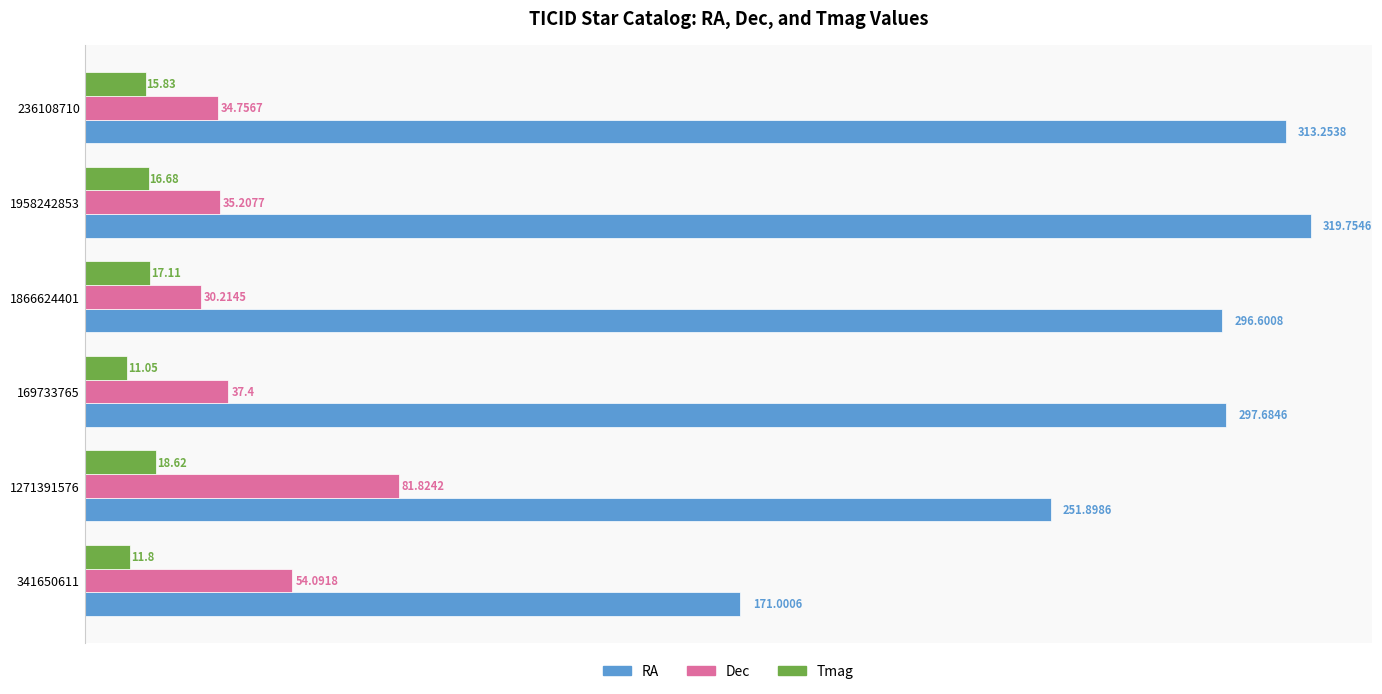

At how many categories does at least one series exceed 82?

6